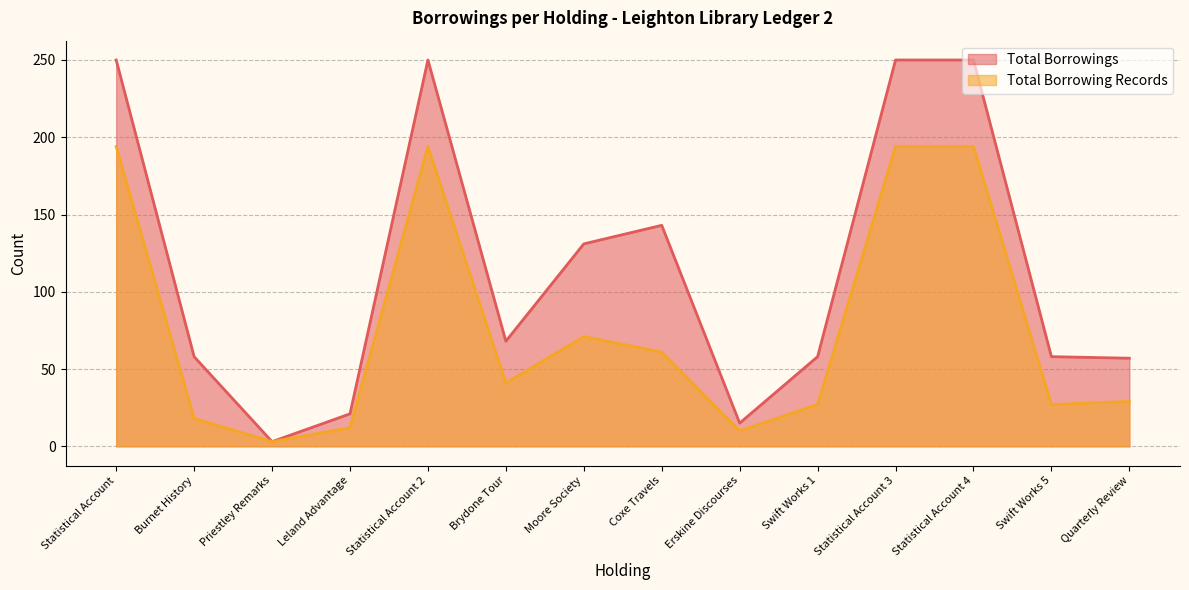

What is the sum of all Total Borrowing Records values?

1075